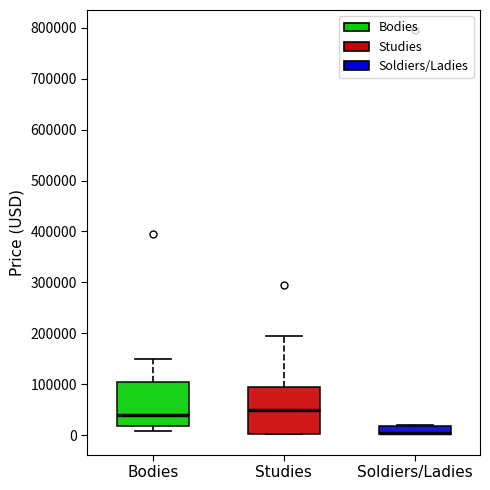

Where is the upper edge of the box for Soldiers/Ladies on the y-axis? The values are not printed on the chart, so give them approximately, as read against the axis.

20000